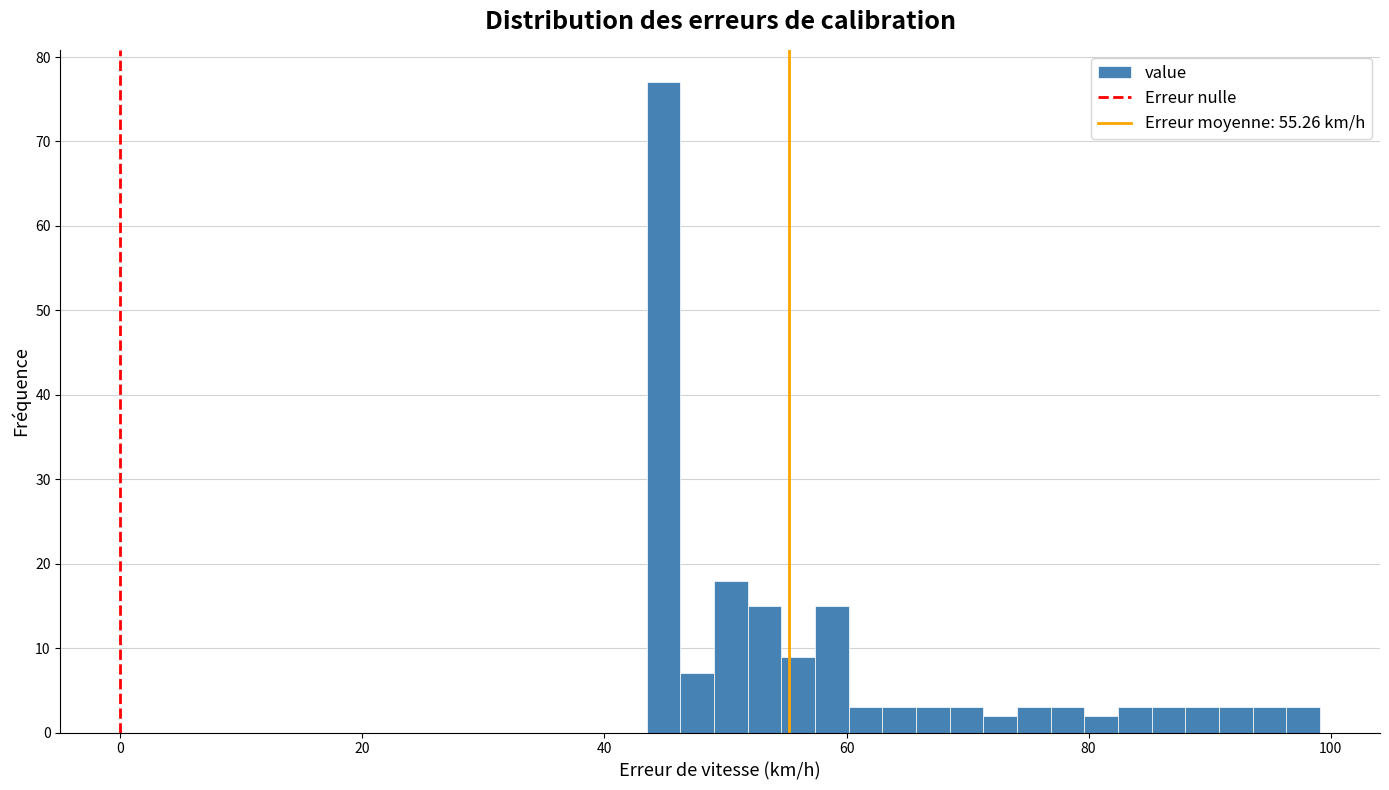

Around what value on the x-axis is the tallest bar? Give the approximate position of its centre, as read against the axis.

44